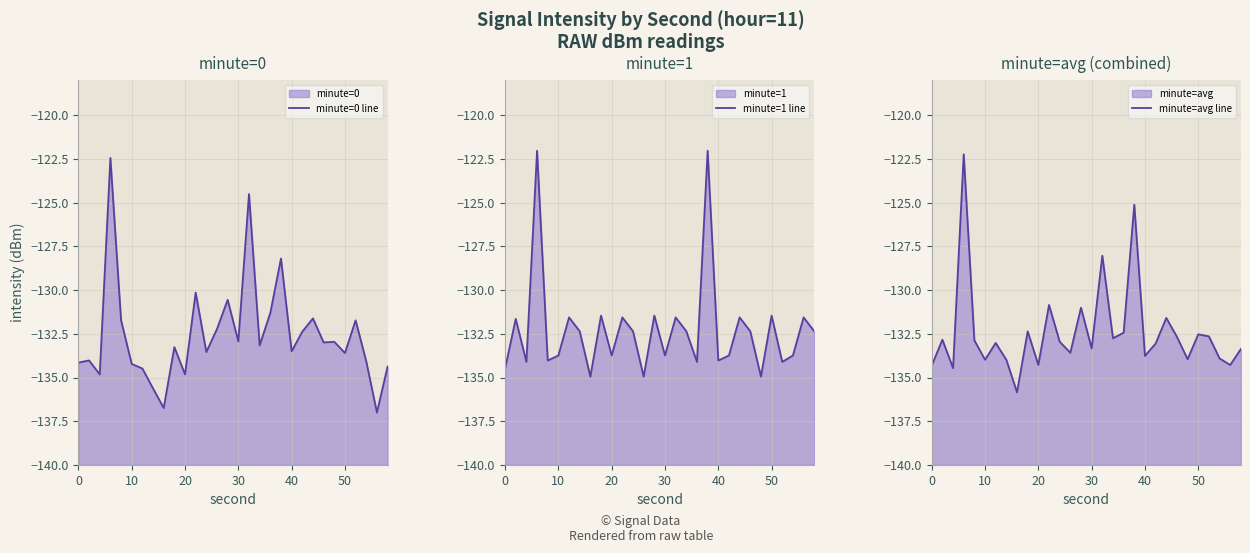

The value of minute=avg line at 22 is -48.3. True or false?

False